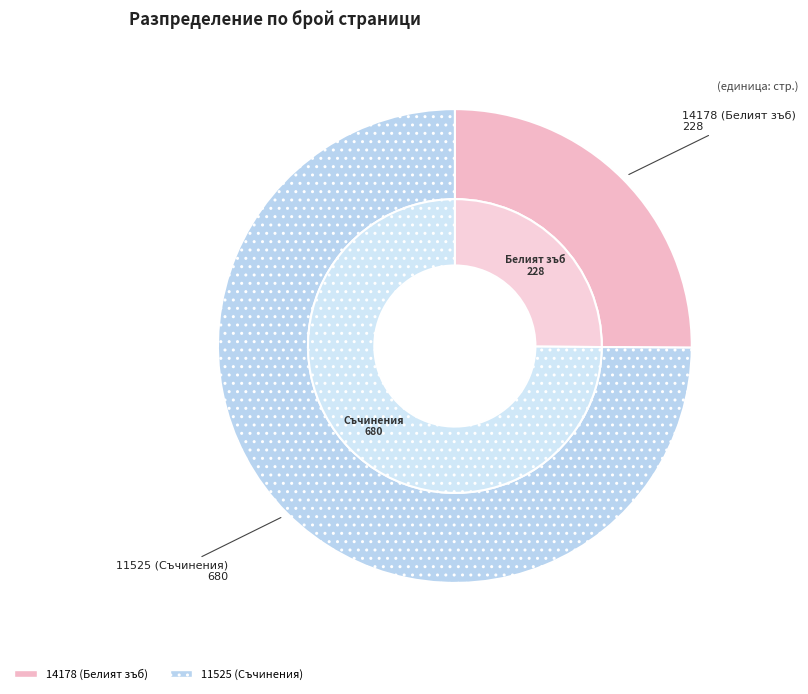

The 14178 (Белият зъб) slice represents 12% of the pie. True or false?

False